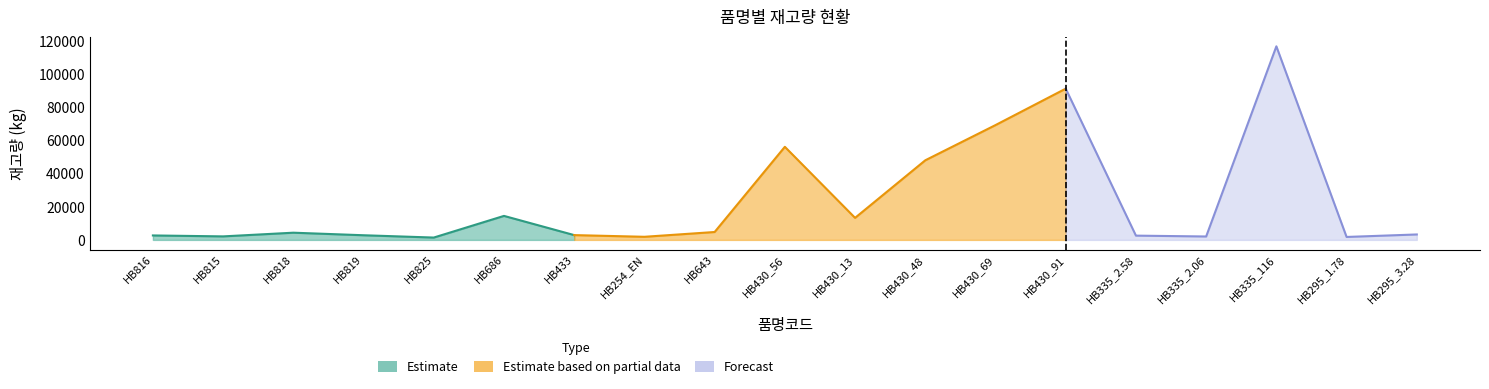

What is the maximum value shown in the chart?

116960.0